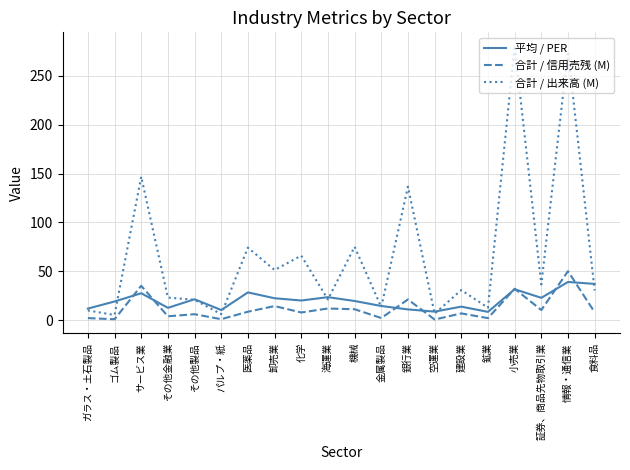

Where is the first local minimum for 合計 / 出来高 (M)?

ゴム製品